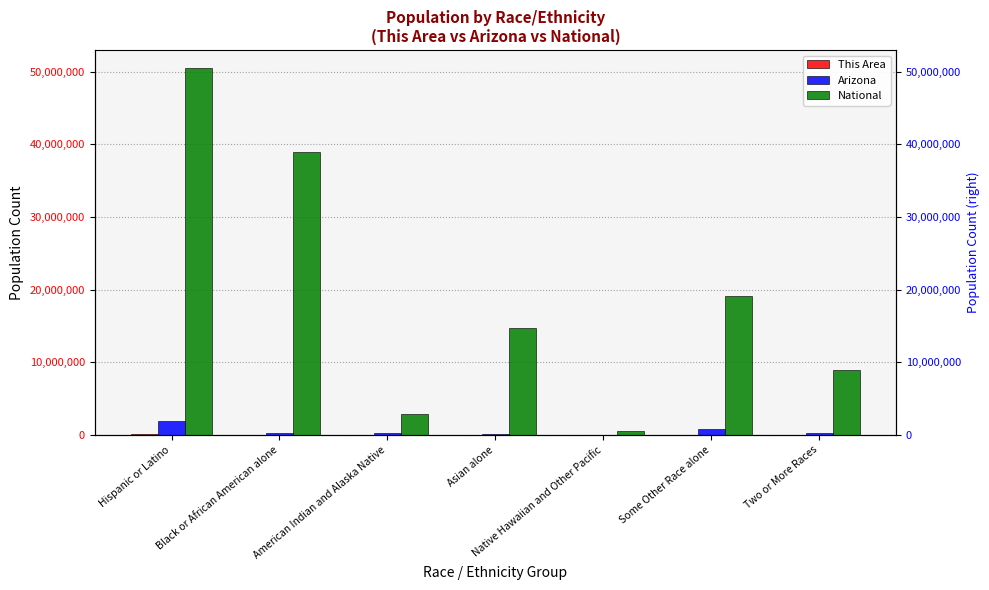

At Two or More Races, list the series in order from largest to smallest.

National, Arizona, This Area